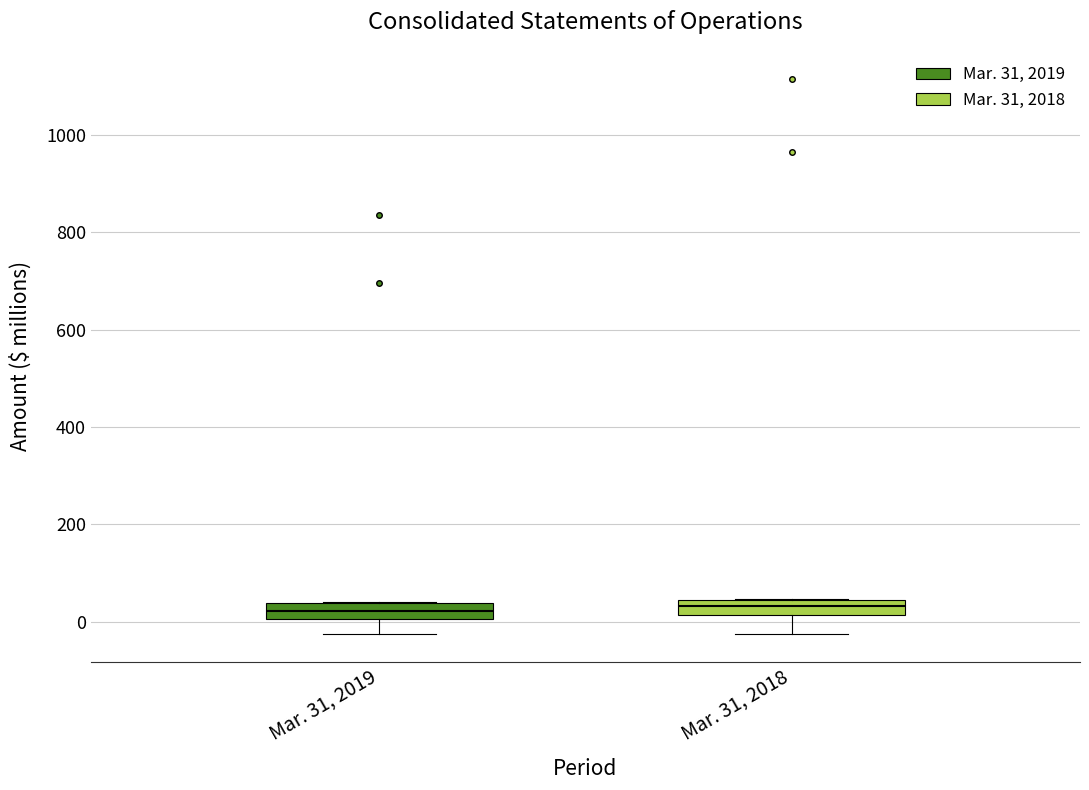

Where is the upper edge of the box for Mar. 31, 2019 on the y-axis? The values are not printed on the chart, so give them approximately, as read against the axis.

40